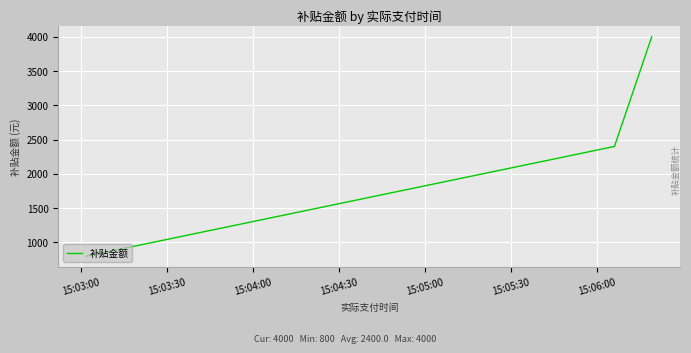

Count the number of categories in the chart.

3